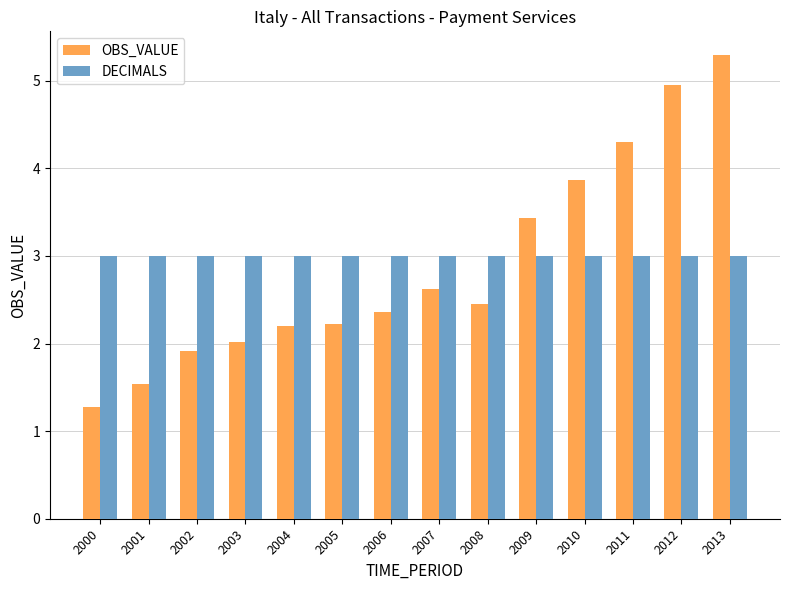

What is the difference between the maximum and second lowest values in the OBS_VALUE series?

3.8